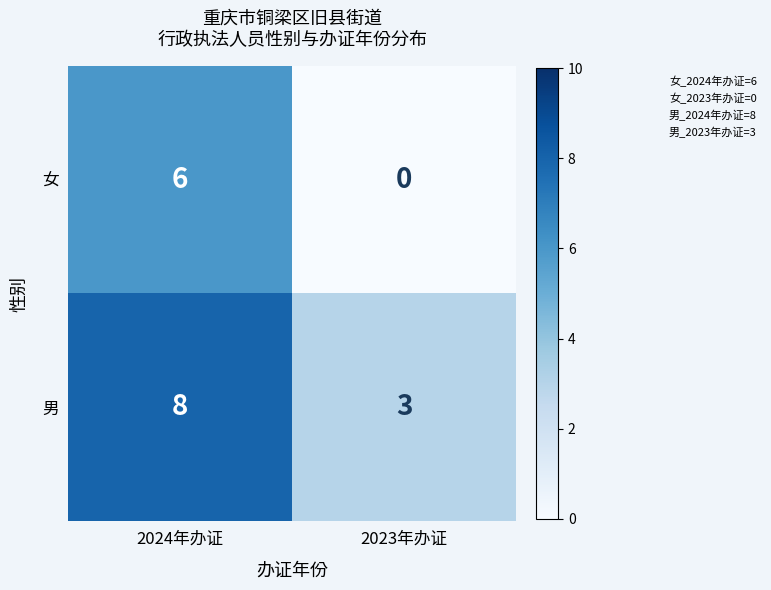

Which label corresponds to the smallest value in the chart?

2023年办证